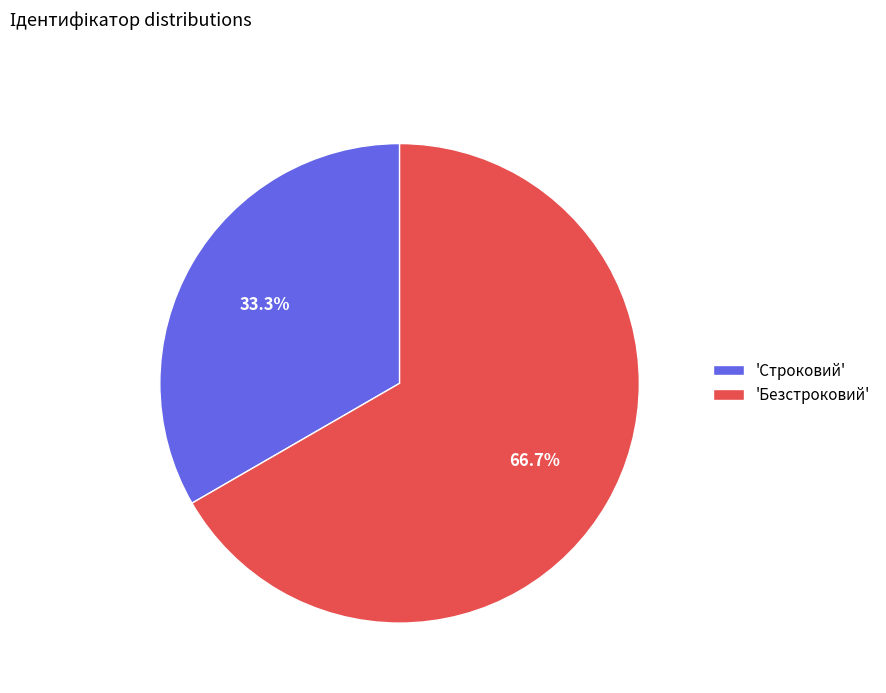

Which category accounts for the majority?

'Безстроковий'